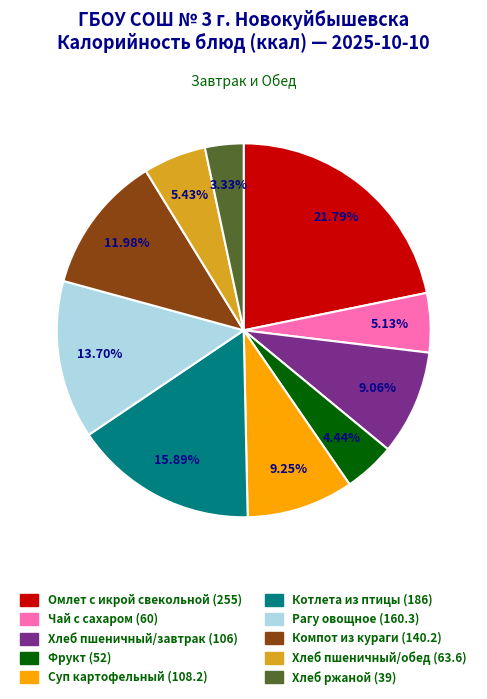

Is there a majority slice in this chart?

No